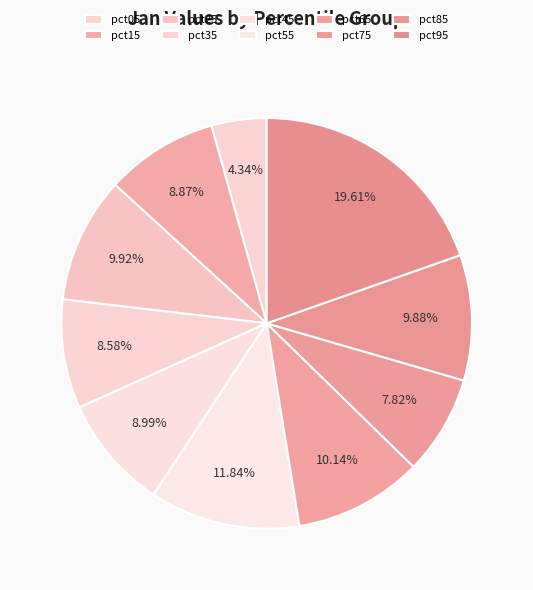

True or false: pct95 accounts for 33% of the total.

False